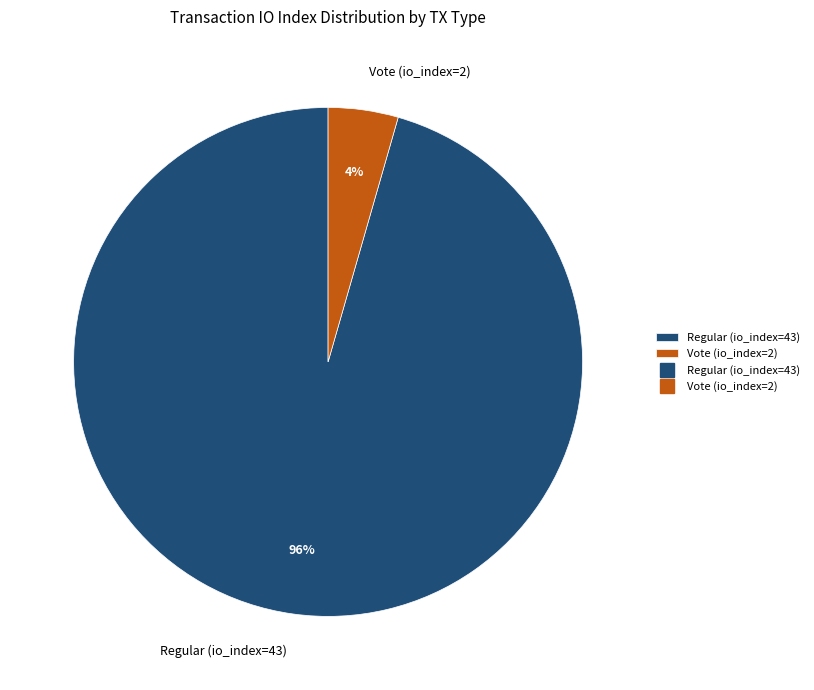

Count the number of slices in the pie.

2